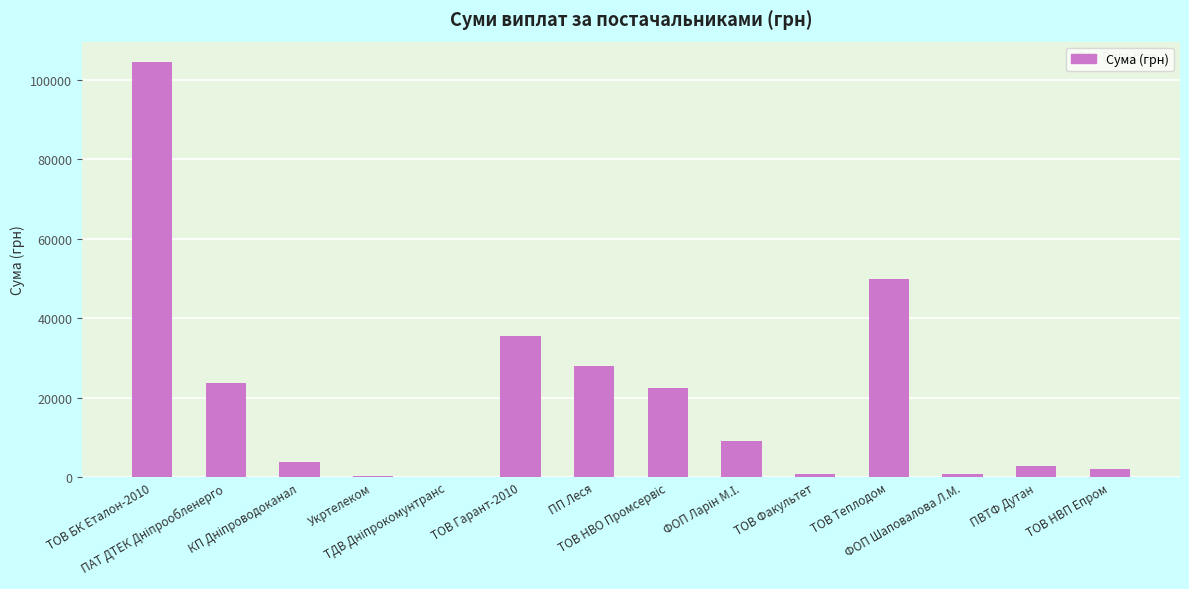

How many values exceed 9027?

7